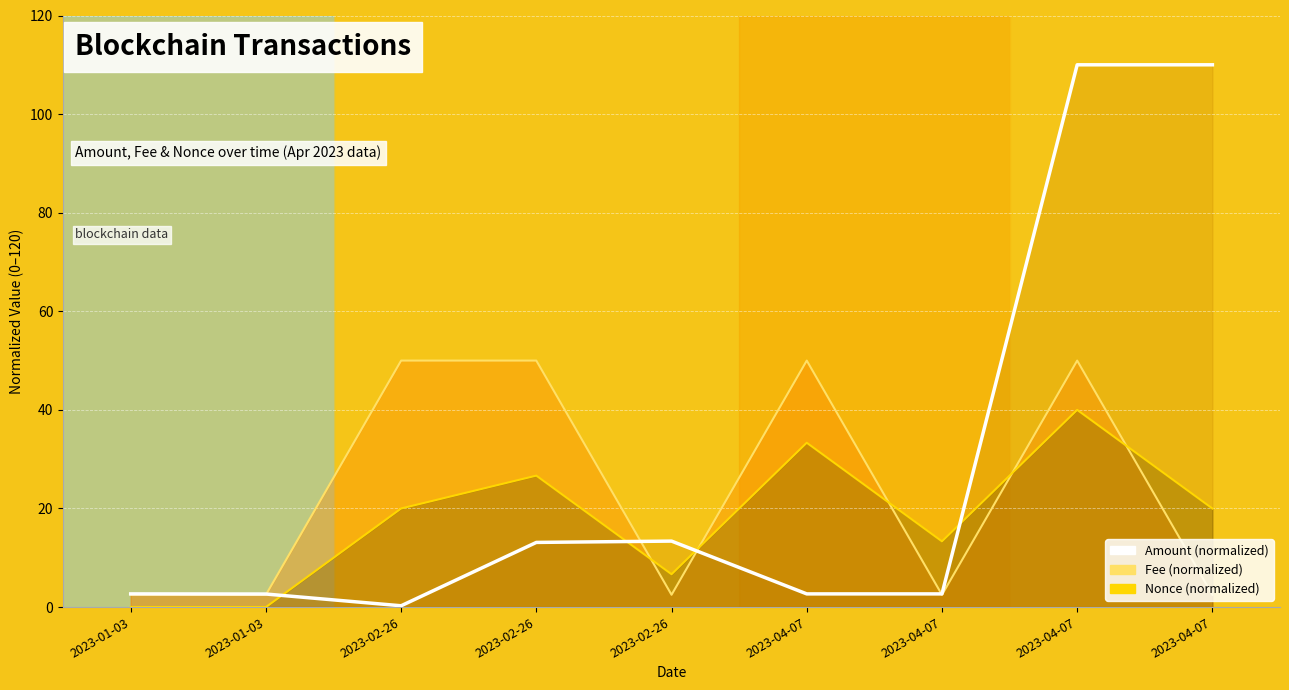

Between 2023-01-03 and 2023-04-07, which series saw the biggest shift?

Amount (line)